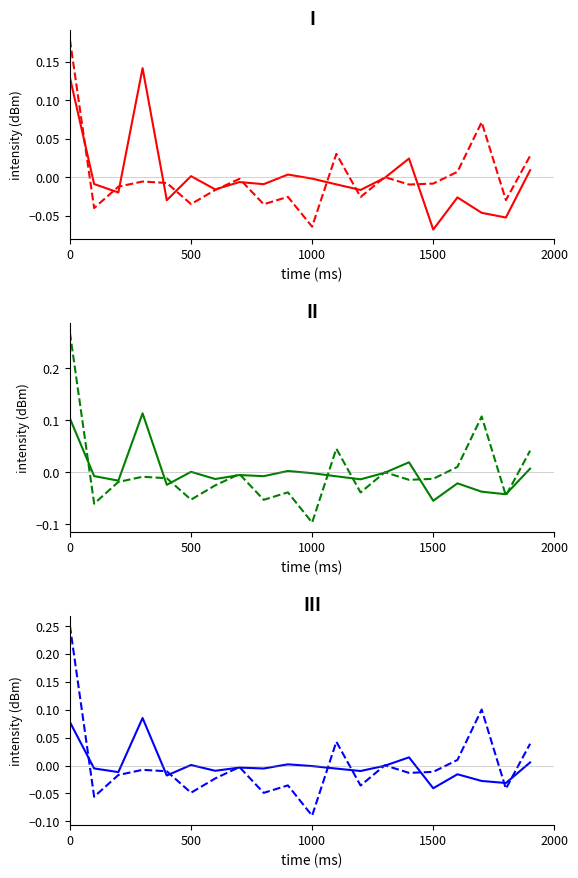

True or false: II solid and I dashed intersect in this chart.

True